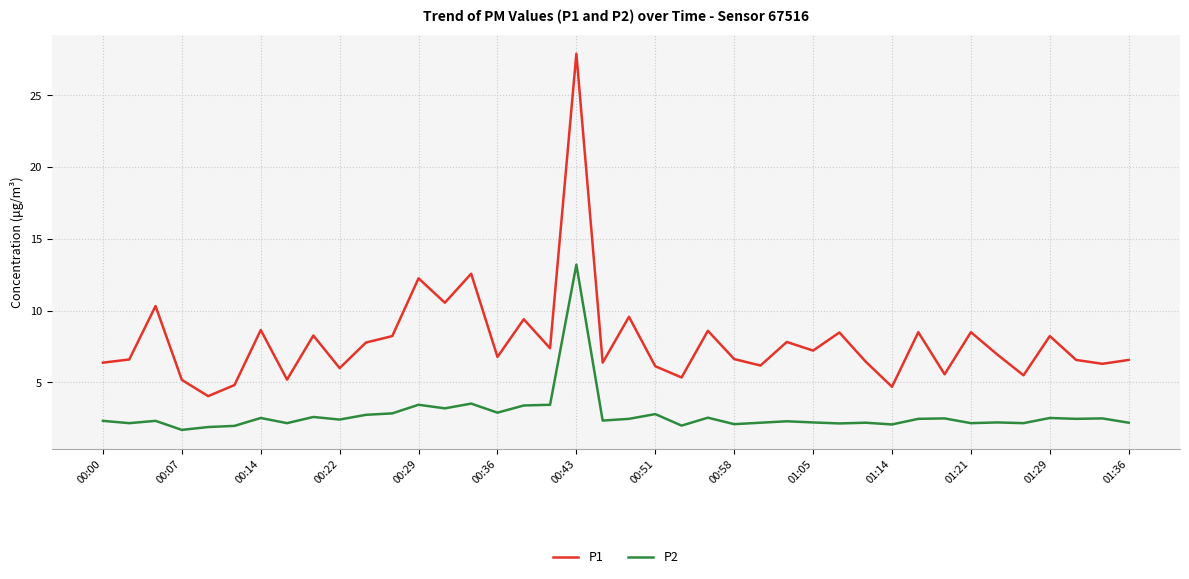

What is the highest value of the P2 series?

13.2